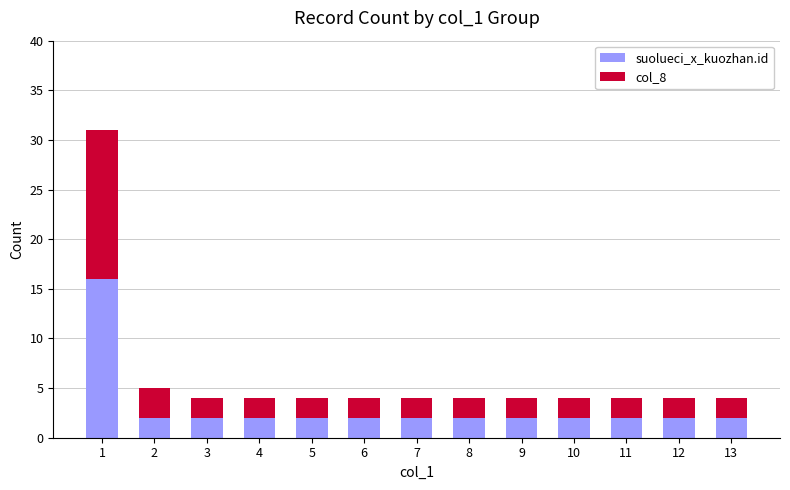

The value of suolueci_x_kuozhan.id at 3 is 0. True or false?

False